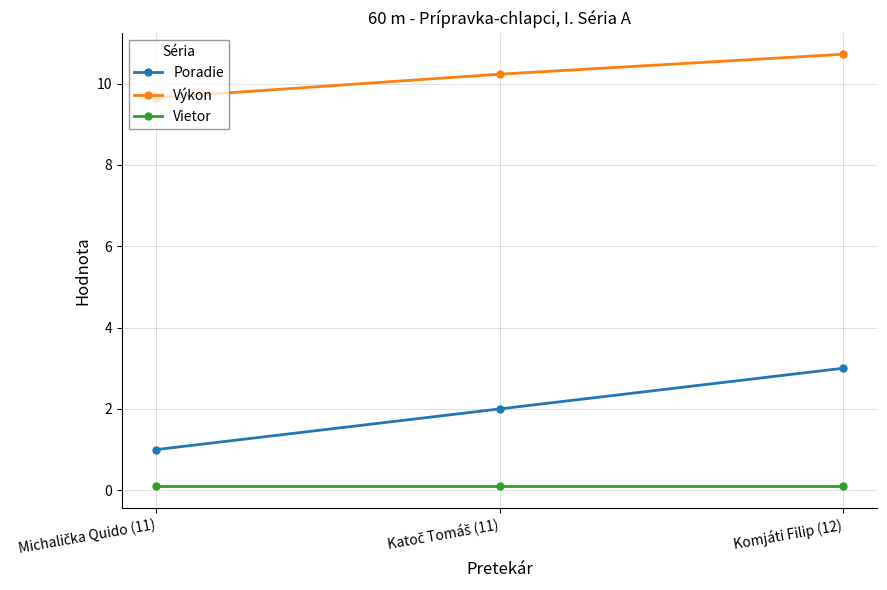

At which category is the sum across all series the highest?

Komjáti Filip (12)